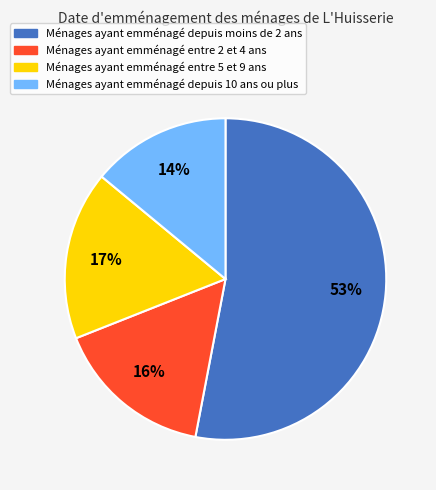

Is there a majority slice in this chart?

Yes